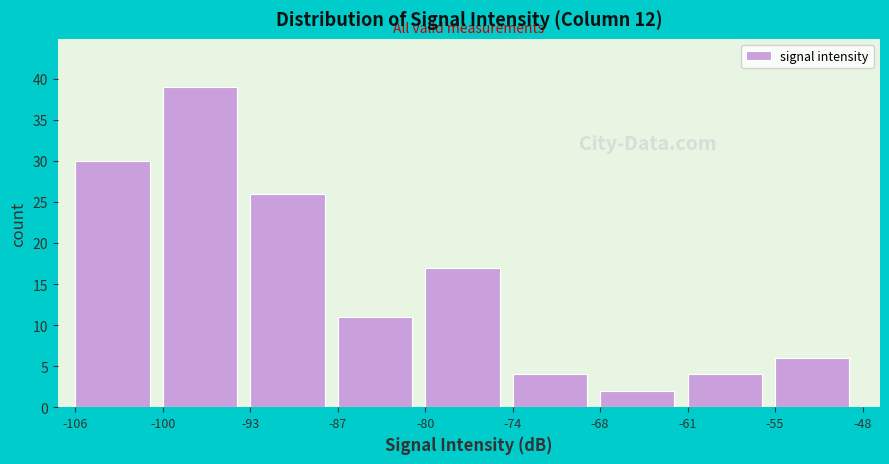

Reading left to right, transcribe all the data shown in this chart.

-106=30	-100=39	-93=26	-87=11	-80=17	-74=4	-68=2	-61=4	-55=6